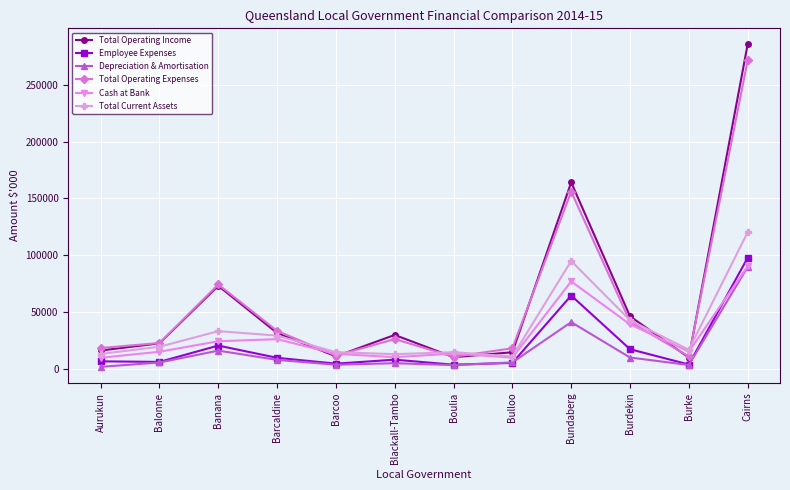

At which category is the sum across all series the highest?

Cairns